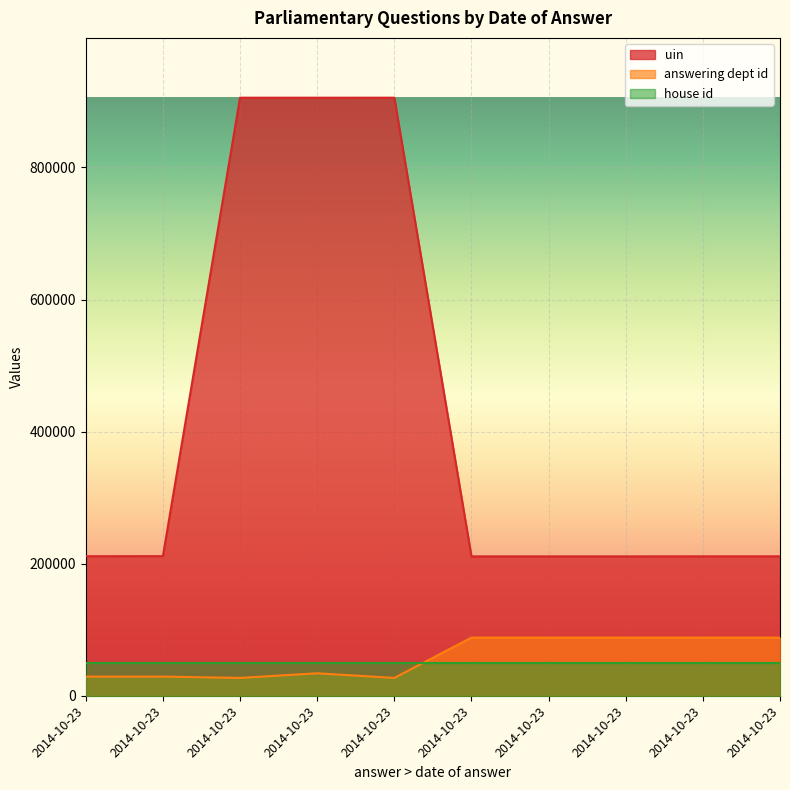

What is the greatest value displayed?

905617